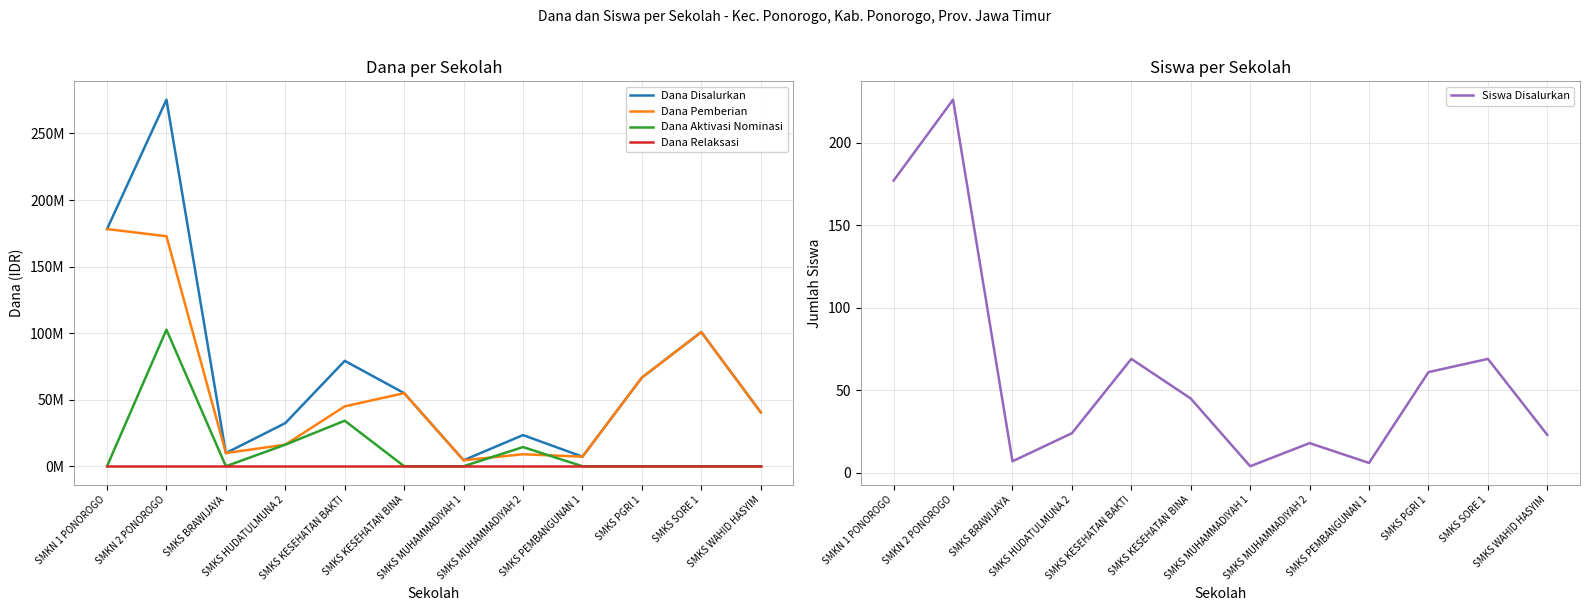

The value of Dana Disalurkan at SMKS HUDATULMUNA 2 is 12396136. True or false?

False